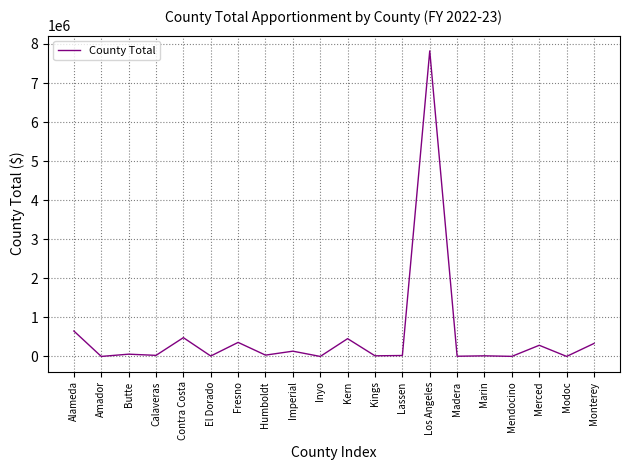

Which has a higher value, Modoc or Merced?

Merced